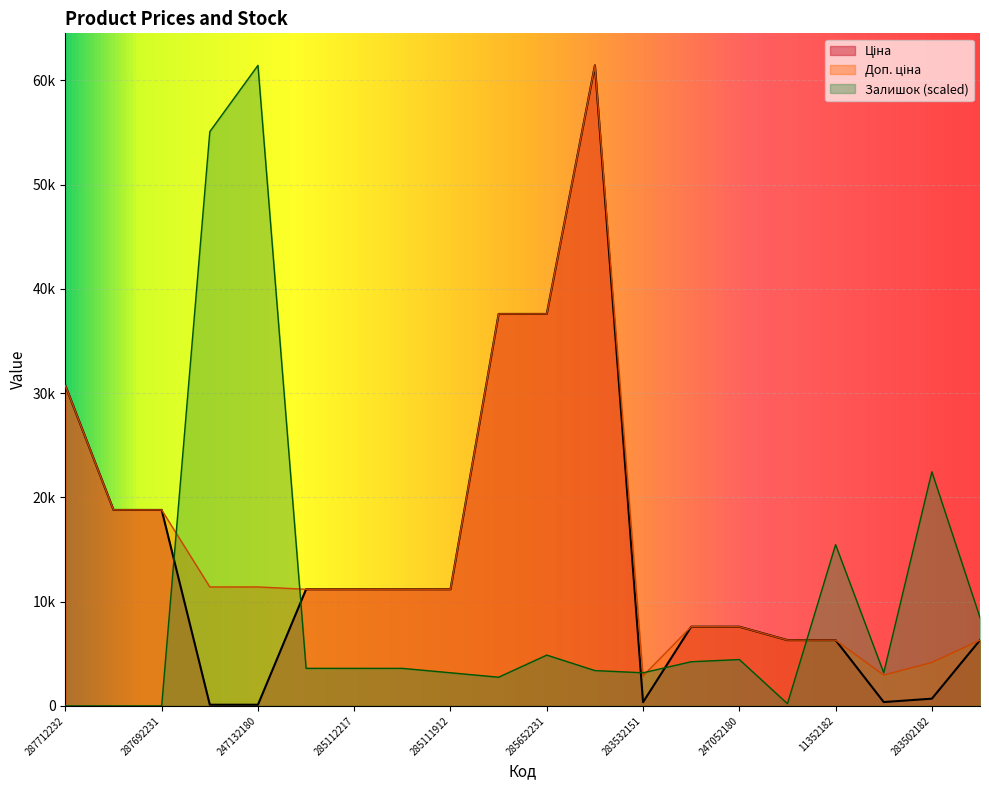

At how many categories does at least one series exceed 35957?

5